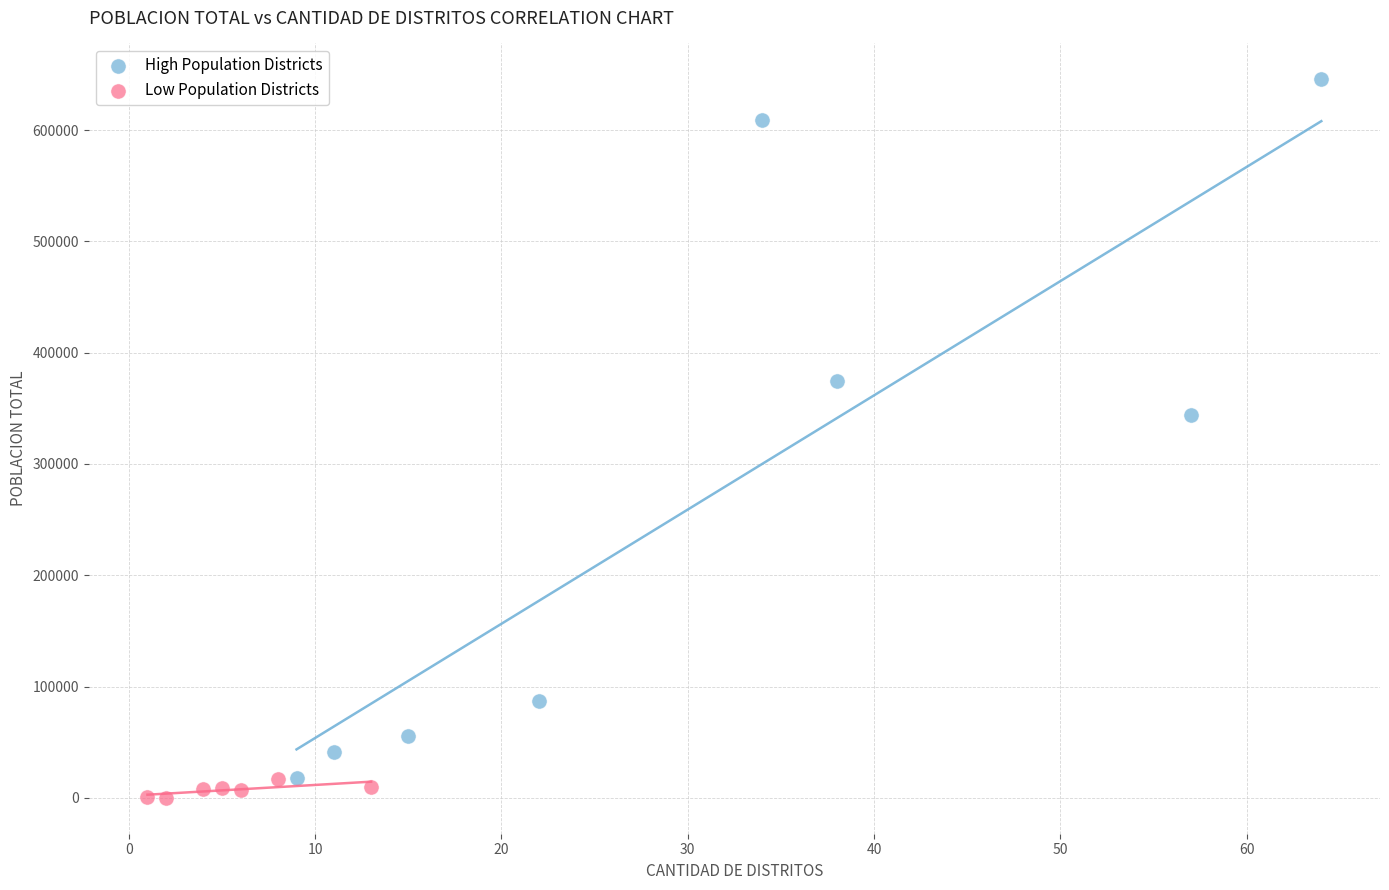

What are all the series names shown in the legend?

High Population Districts, Low Population Districts